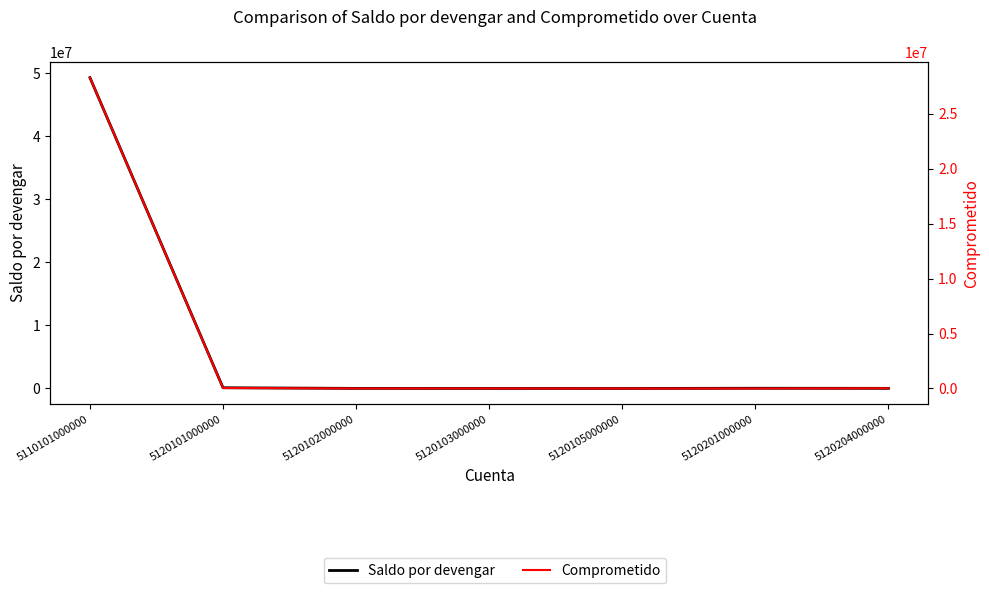

What is the difference between the maximum and second lowest values in the Comprometido series?

28291930.3